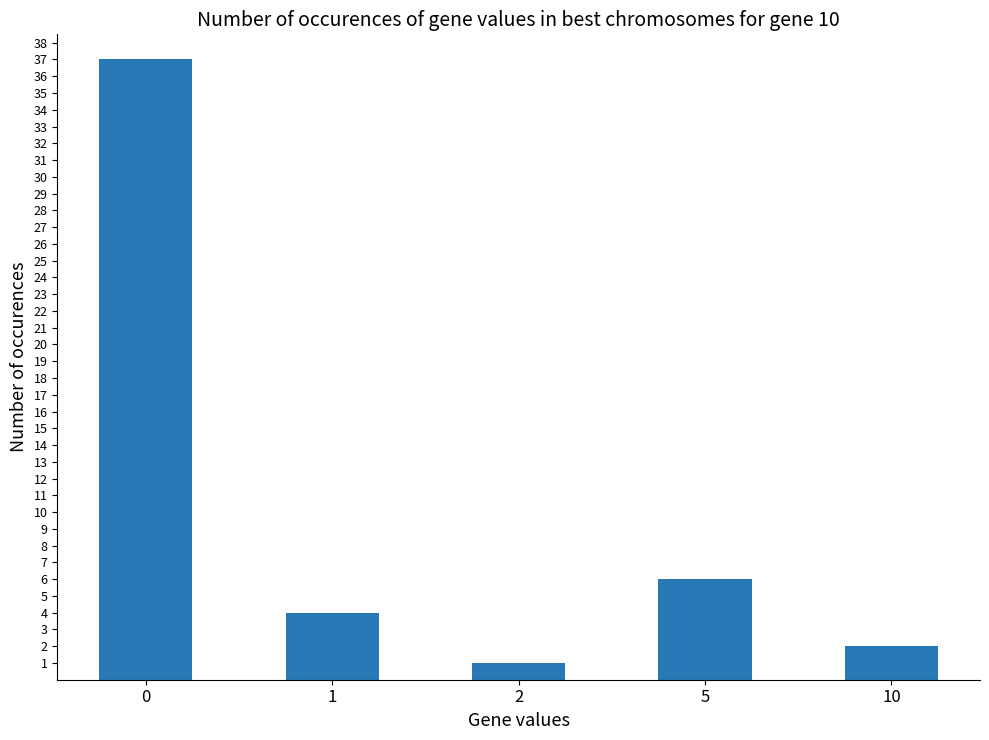

How many values are below 4?

2